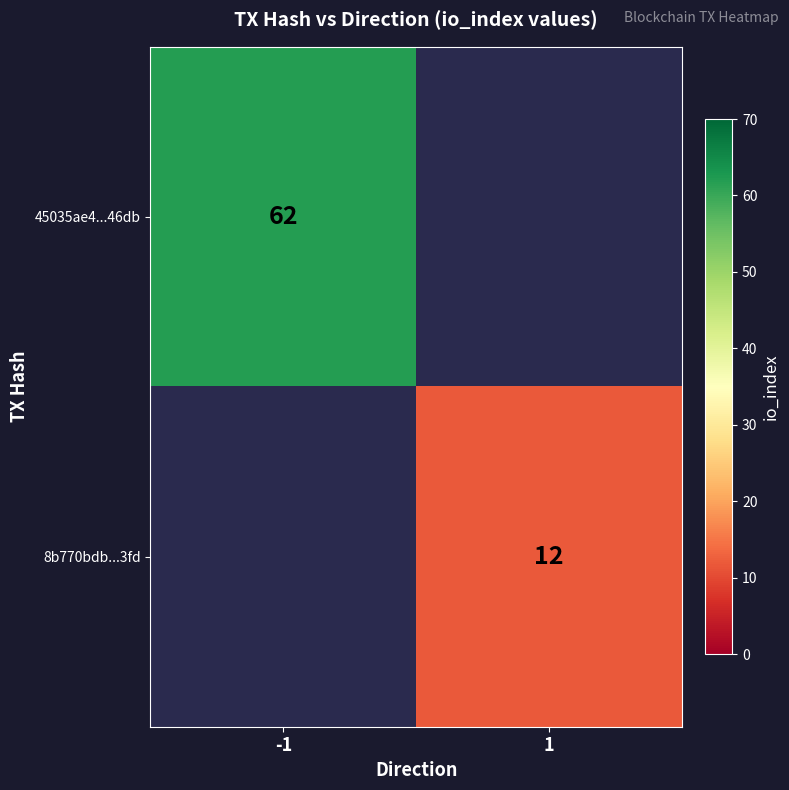

Is it true that 8b770bdb...3fd equals 12 at 1?

True